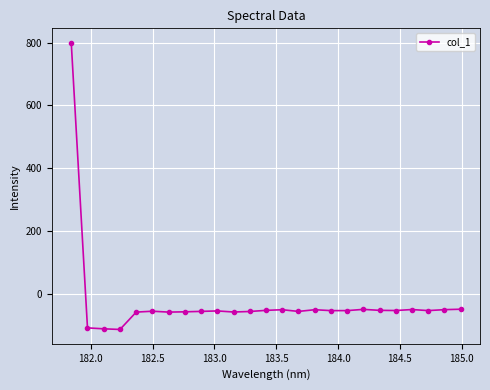

What is the maximum value shown in the chart?

800.0